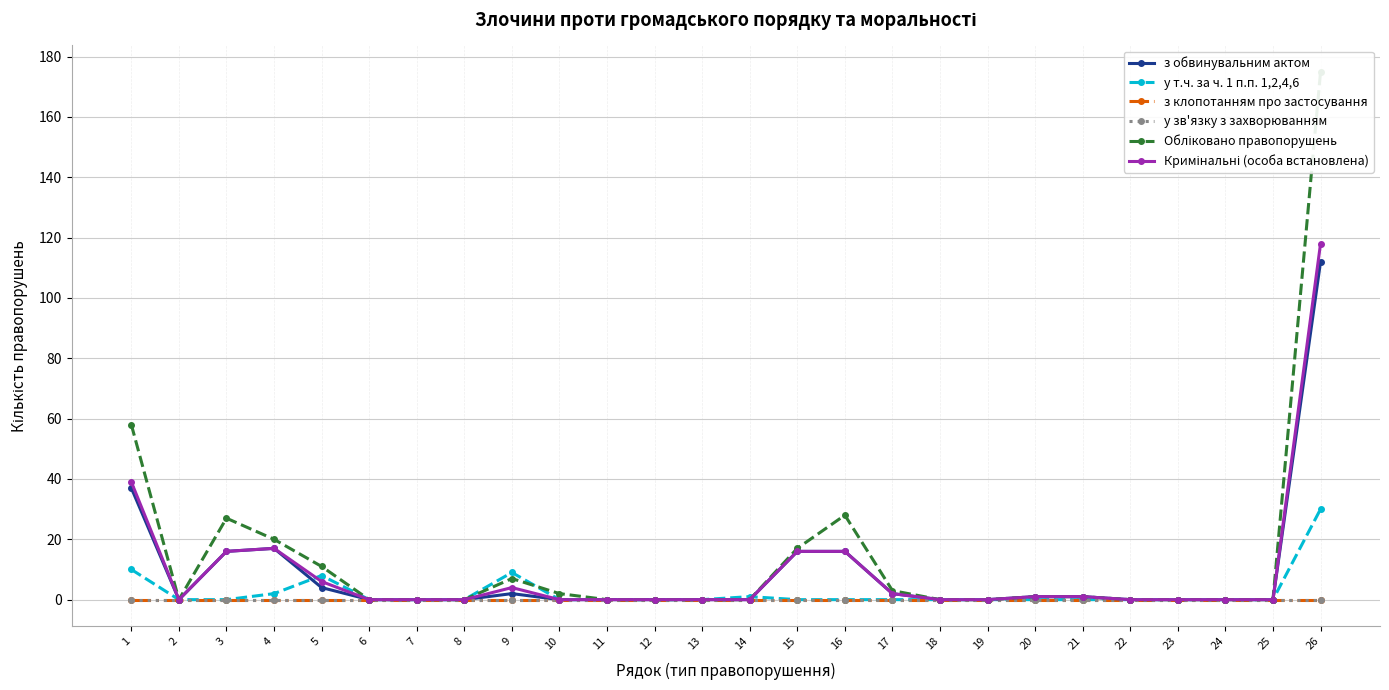

What is the difference between the з обвинувальним актом values at 4 and 12?

17